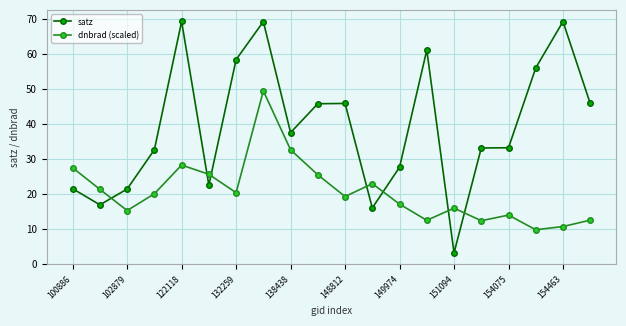

How many series are shown in this chart?

2